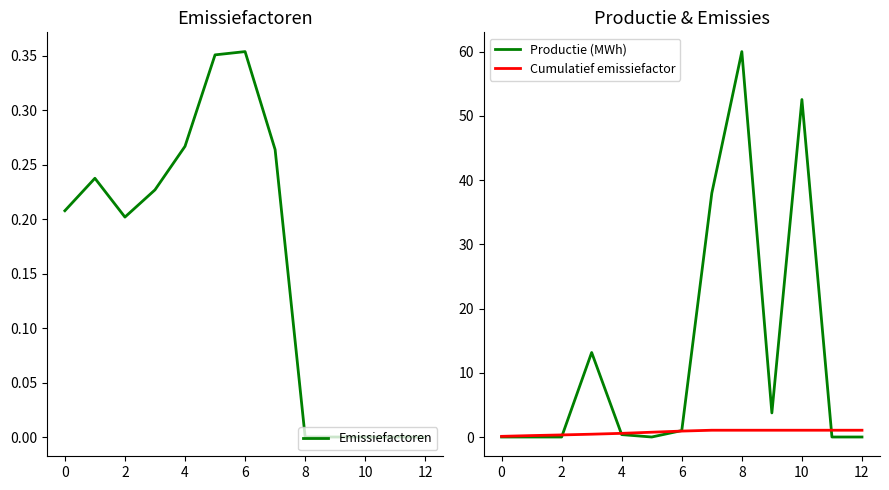

Is this an area chart (filled region under the line)?

No